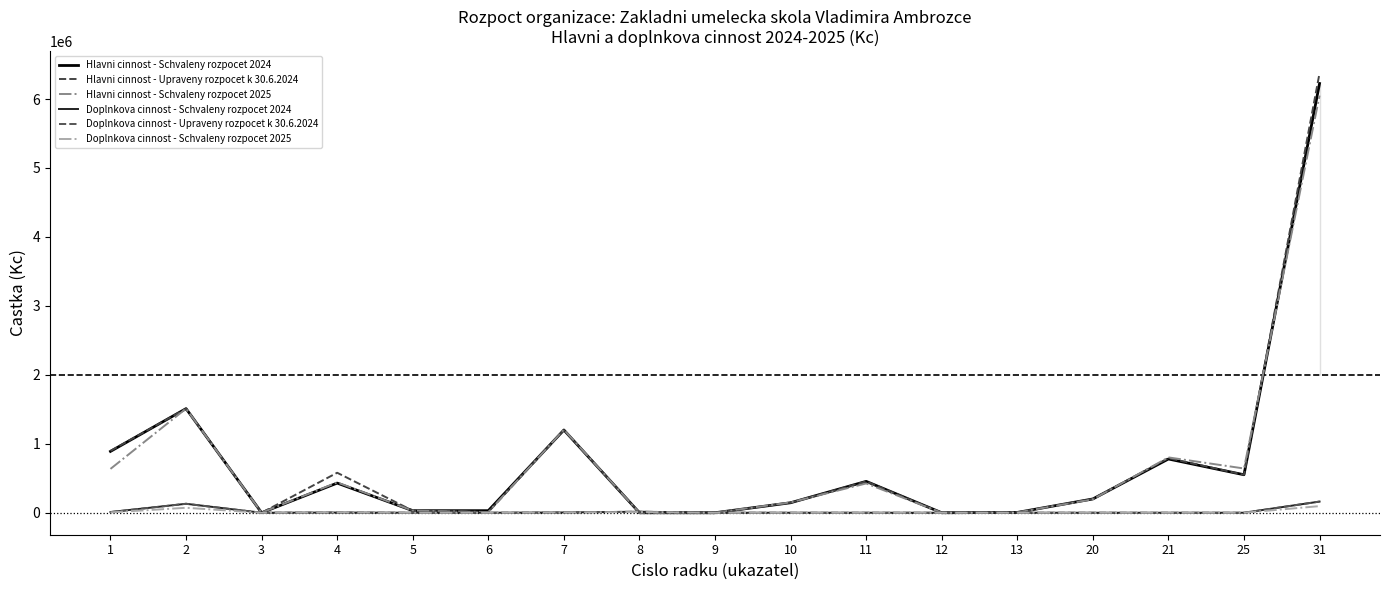

How many positive values does the Doplnkova cinnost - Schvaleny rozpocet 2025 series have?

6